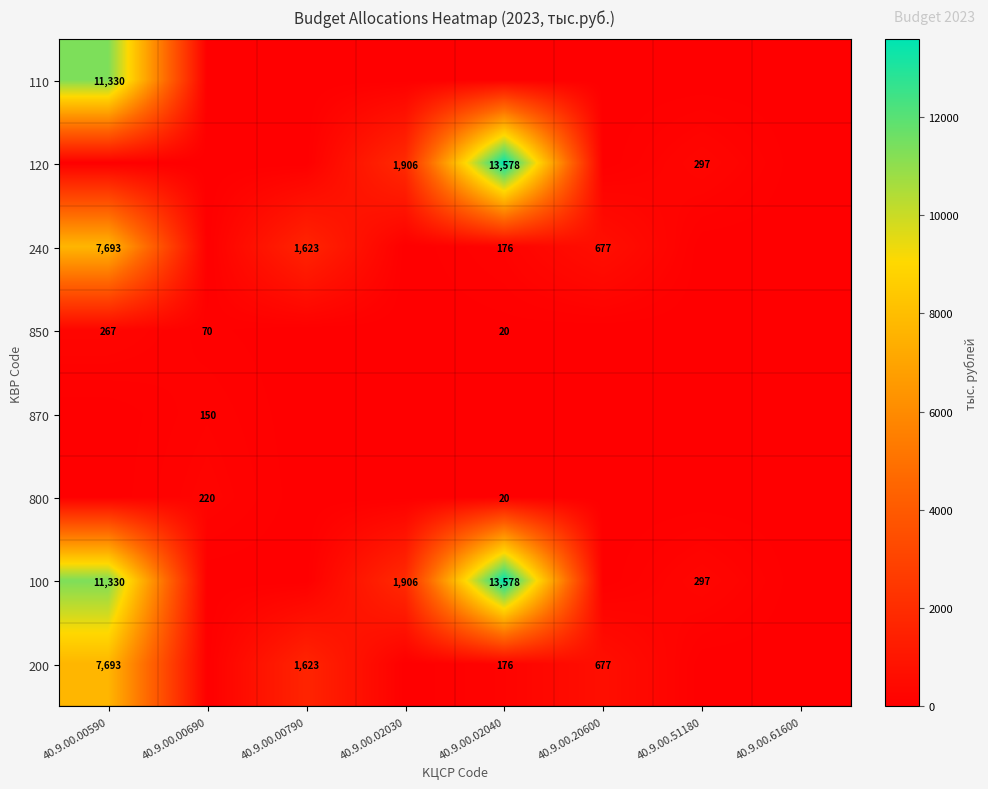

The value of 240 at 40.9.00.00590 is 5290. True or false?

False